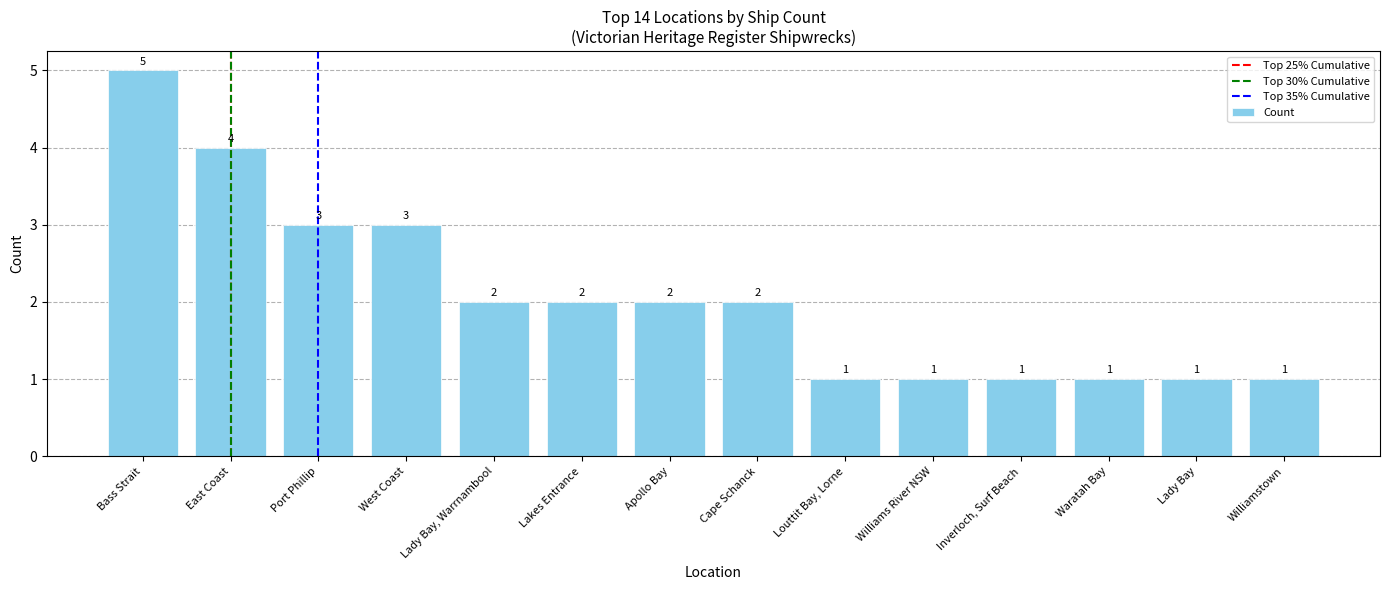

Is it true that the value at Apollo Bay is 2?

True